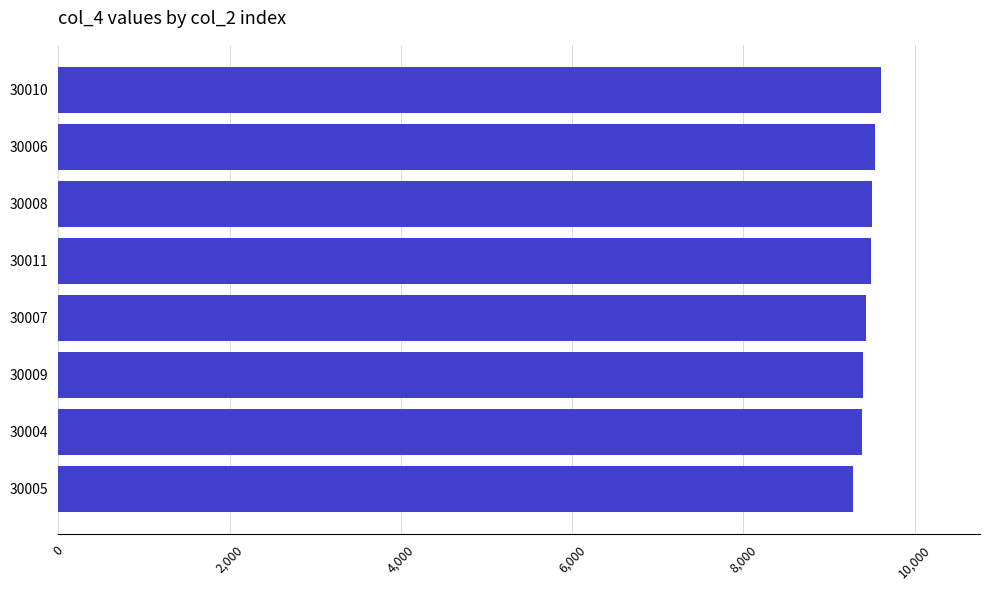

Approximately how many times larger is the value at 30006 compared to 30009?

1.0